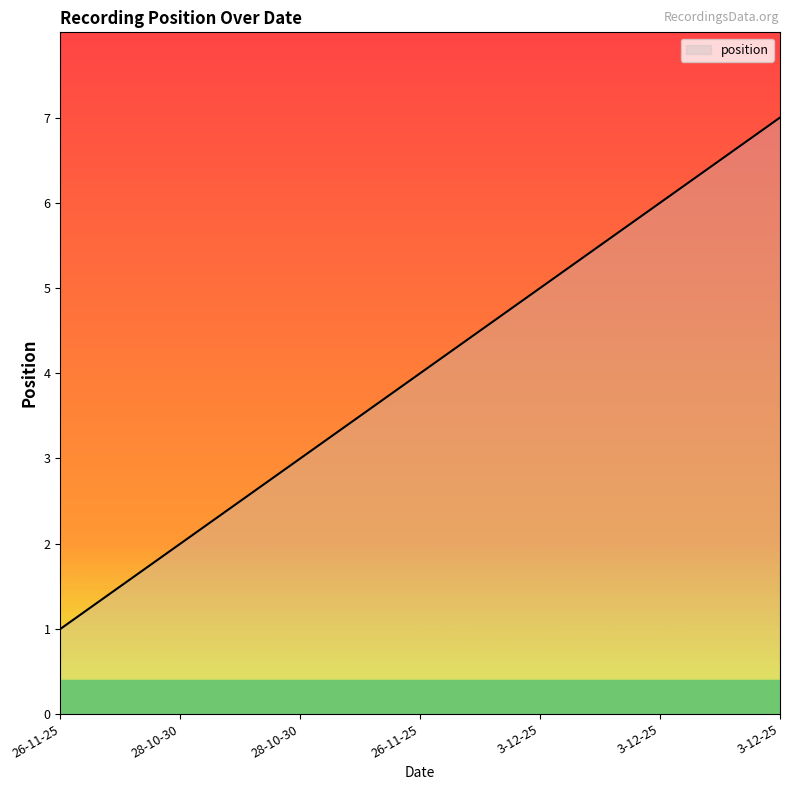

What is the change in value from 28-10-30 to 3-12-25?

+3